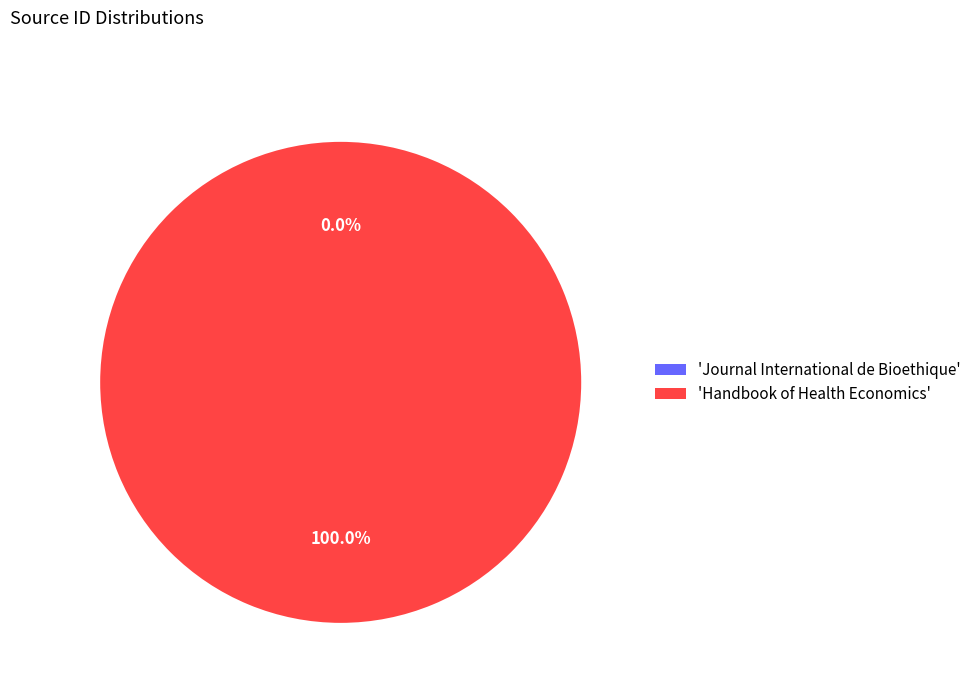

Does any single category account for the majority?

Yes